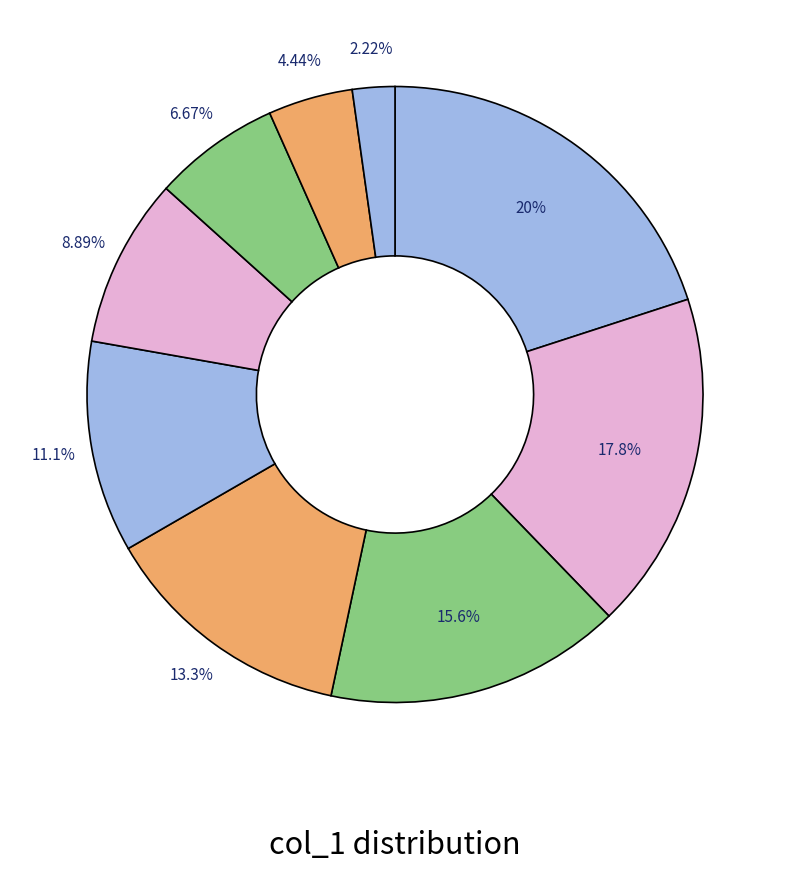

How many slices are in this pie chart?

9